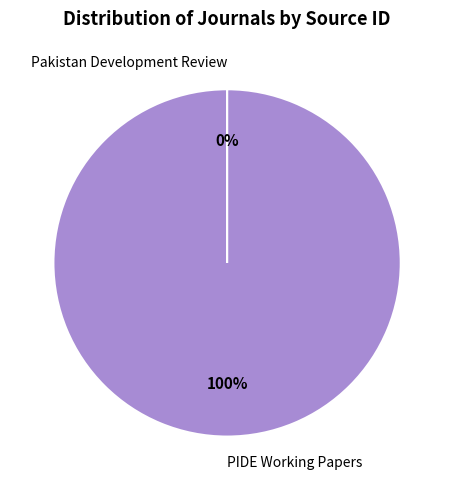

Is it true that PIDE Working Papers is 100% of the pie?

True